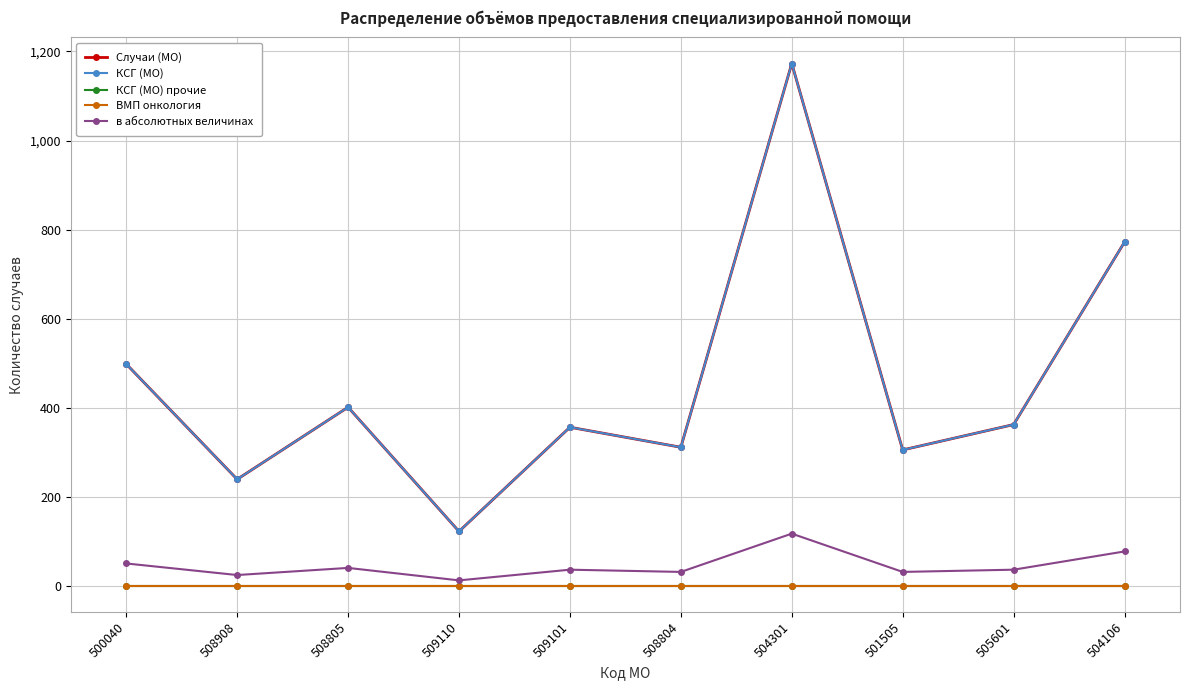

Reading left to right, what are all the values shown in this chart?

Случаи (МО): 500040=498	508908=239	508805=401	509110=122	509101=356	508804=311	504301=1173	501505=305	505601=362	504106=772
КСГ (МО): 500040=498	508908=239	508805=401	509110=122	509101=356	508804=311	504301=1173	501505=305	505601=362	504106=772
КСГ (МО) прочие: 500040=0	508908=0	508805=0	509110=0	509101=0	508804=0	504301=0	501505=0	505601=0	504106=0
ВМП онкология: 500040=0	508908=0	508805=0	509110=0	509101=0	508804=0	504301=0	501505=0	505601=0	504106=0
в абсолютных величинах: 500040=50	508908=24	508805=40	509110=12	509101=36	508804=31	504301=117	501505=31	505601=36	504106=77